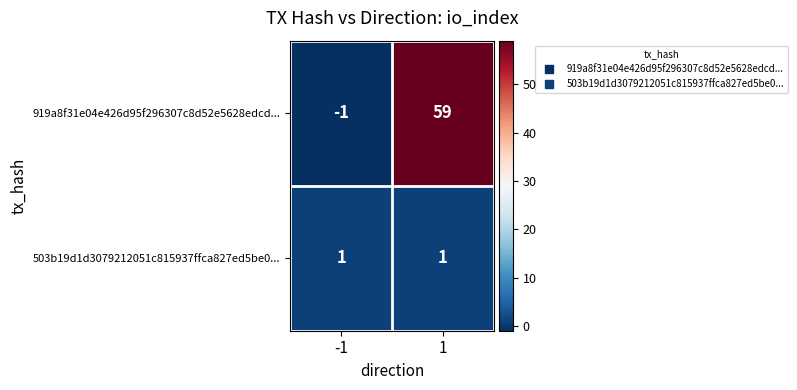

Count the number of data series in this chart.

2